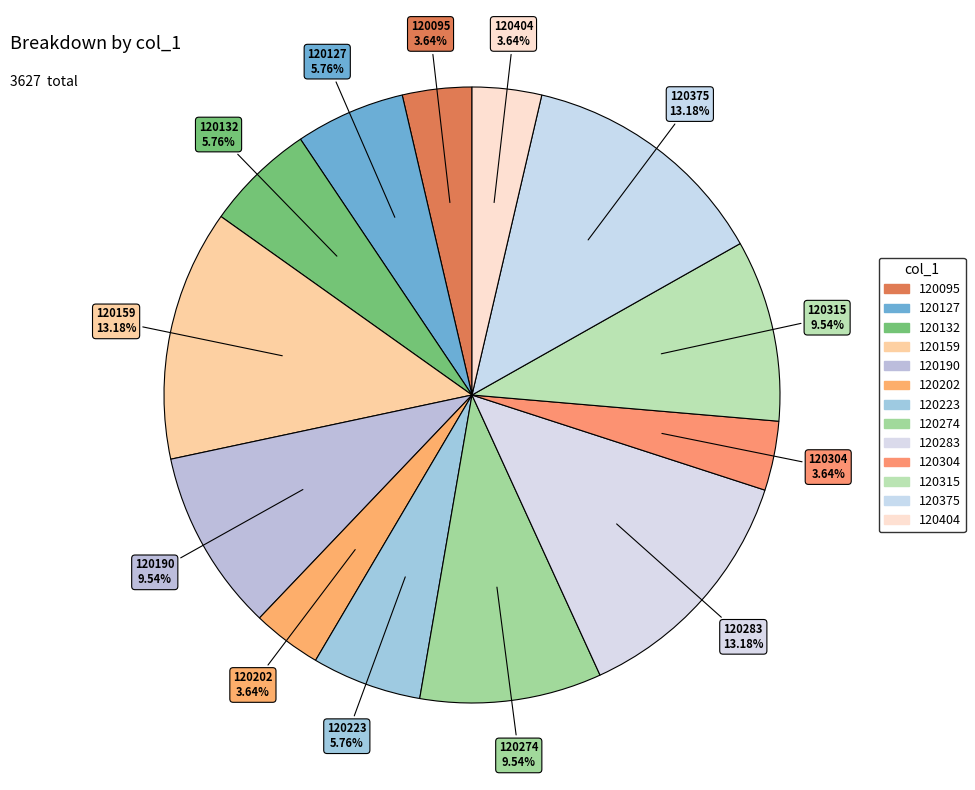

How many slices are in this pie chart?

13